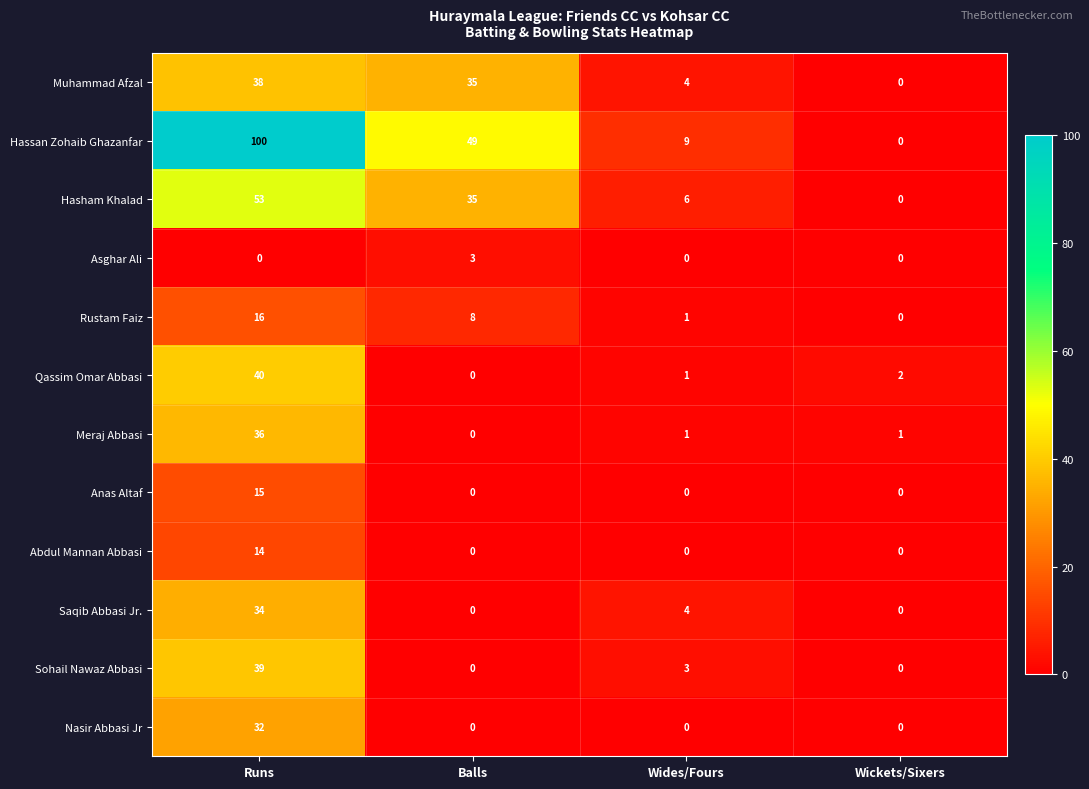

At Runs, list the series in order from largest to smallest.

Hassan Zohaib Ghazanfar, Hasham Khalad, Qassim Omar Abbasi, Sohail Nawaz Abbasi, Muhammad Afzal, Meraj Abbasi, Saqib Abbasi Jr., Nasir Abbasi Jr, Rustam Faiz, Anas Altaf, Abdul Mannan Abbasi, Asghar Ali